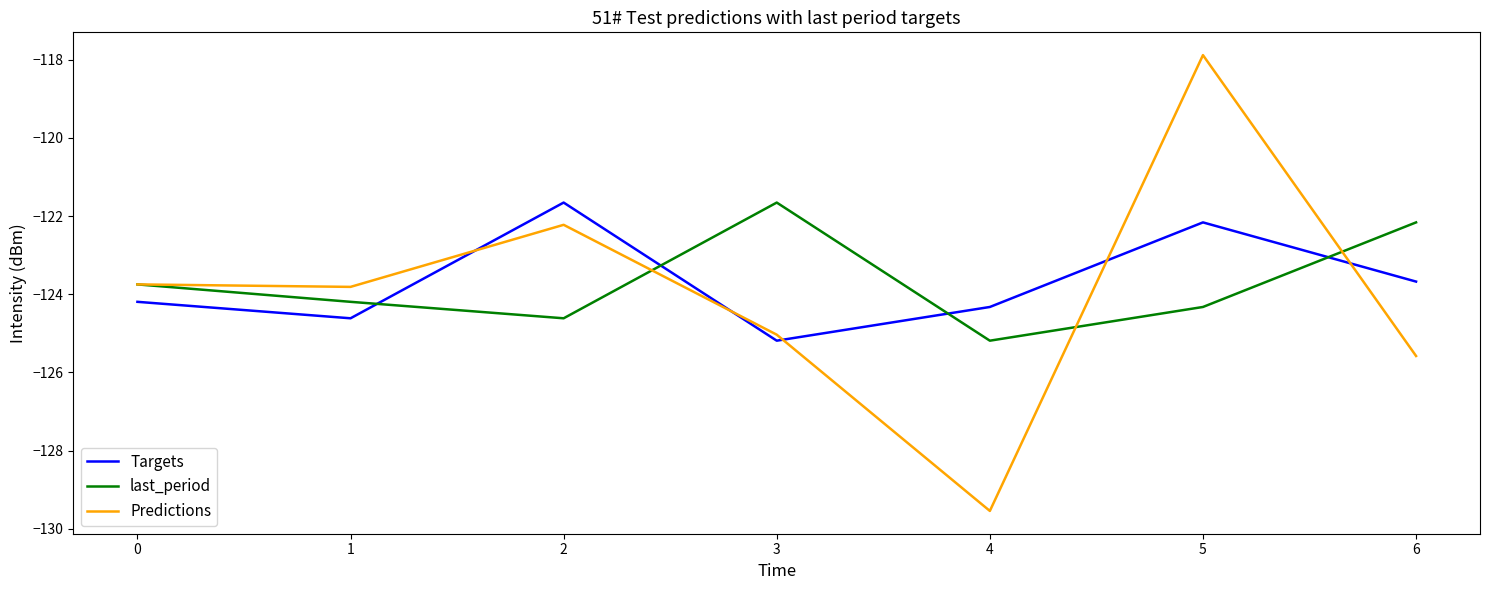

True or false: Predictions has more than 2 points higher than both neighbors.

False